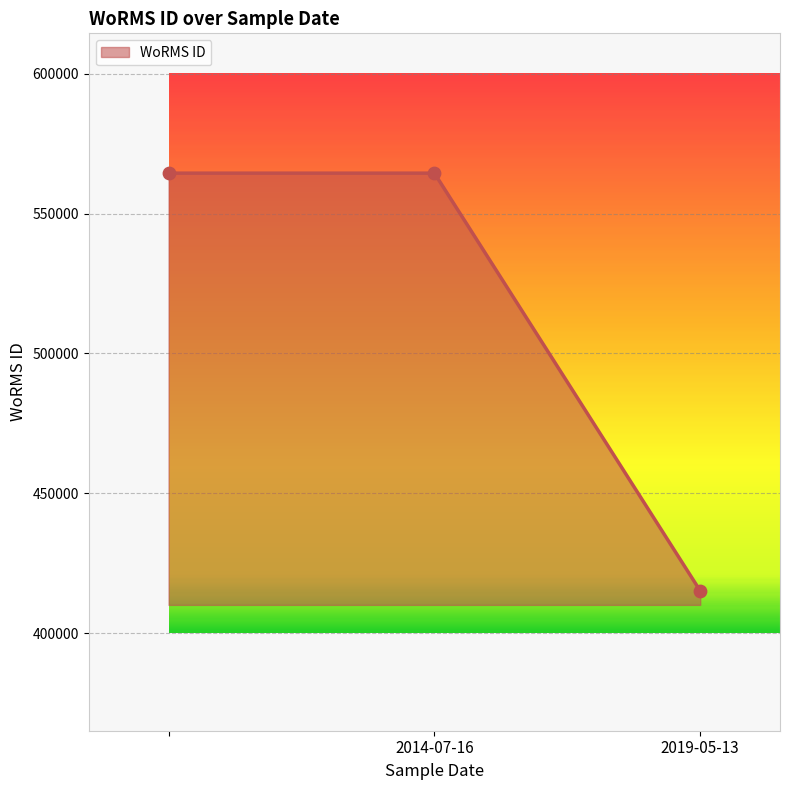

What is the maximum value shown in the chart?

564479